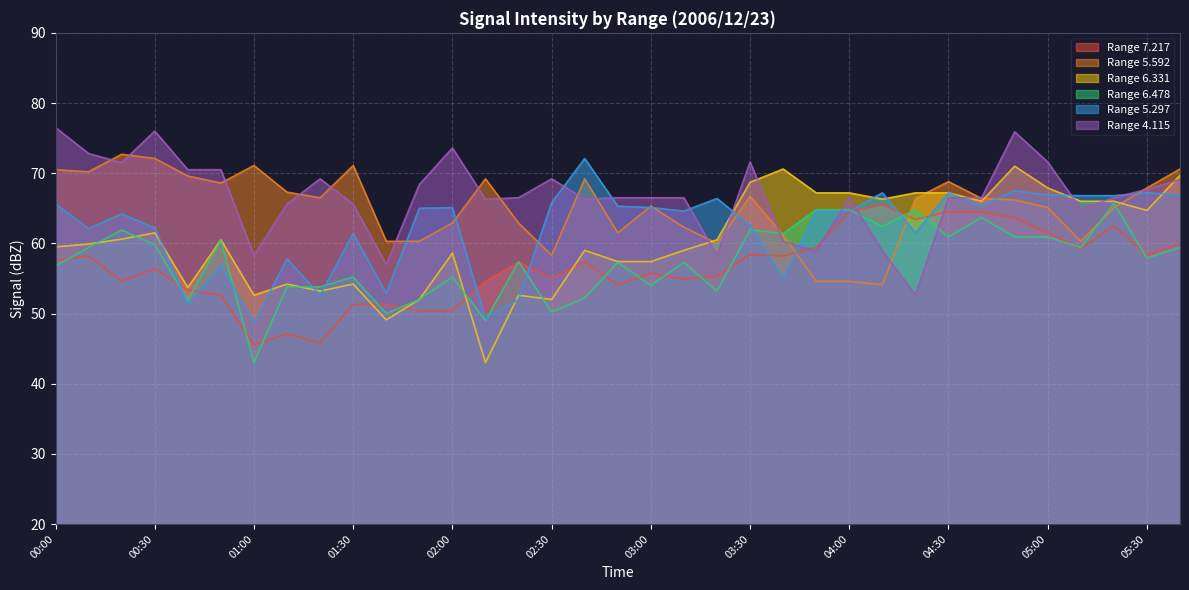

Reading right to left, list all the values displayed in this chart.

7.217: 05:40=59.9	05:30=58.3	05:20=62.5	05:10=59.2	05:00=61.5	04:50=63.6	04:40=64.5	04:30=64.5	04:20=63.4	04:10=65.5	04:00=64.5	03:50=59.4	03:40=58.2	03:30=58.4	03:20=55.3	03:10=54.9	03:00=55.7	02:50=54.1	02:40=57.3	02:30=55.1	02:20=57.3	02:10=54.6	02:00=50.4	01:50=50.4	01:40=51.3	01:30=51.3	01:20=45.8	01:10=47.1	01:00=45.5	00:50=52.6	00:40=53.3	00:30=56.4	00:20=54.6	00:10=58.2	00:00=57.6
5.592: 05:40=70.6	05:30=67.9	05:20=65.1	05:10=60.3	05:00=65.1	04:50=66.2	04:40=66.4	04:30=68.8	04:20=66.4	04:10=54.1	04:00=54.6	03:50=54.6	03:40=61.2	03:30=66.7	03:20=60.0	03:10=62.3	03:00=65.3	02:50=61.5	02:40=69.2	02:30=58.3	02:20=62.9	02:10=69.2	02:00=62.9	01:50=60.3	01:40=60.3	01:30=71.1	01:20=66.5	01:10=67.3	01:00=71.1	00:50=68.6	00:40=69.6	00:30=72.1	00:20=72.7	00:10=70.2	00:00=70.5
6.331: 05:40=69.7	05:30=64.7	05:20=66.0	05:10=66.0	05:00=67.9	04:50=71.0	04:40=66.0	04:30=67.2	04:20=67.2	04:10=66.3	04:00=67.2	03:50=67.2	03:40=70.6	03:30=68.7	03:20=60.5	03:10=59.0	03:00=57.4	02:50=57.4	02:40=59.0	02:30=52.0	02:20=52.6	02:10=43.0	02:00=58.6	01:50=52.0	01:40=49.1	01:30=54.2	01:20=53.2	01:10=54.2	01:00=52.6	00:50=60.5	00:40=53.7	00:30=61.5	00:20=60.6	00:10=59.9	00:00=59.5
6.478: 05:40=59.4	05:30=57.9	05:20=65.7	05:10=59.4	05:00=60.9	04:50=60.9	04:40=63.7	04:30=60.9	04:20=64.8	04:10=62.4	04:00=64.8	03:50=64.8	03:40=61.4	03:30=61.9	03:20=53.2	03:10=57.3	03:00=54.0	02:50=57.3	02:40=52.2	02:30=50.2	02:20=57.4	02:10=49.0	02:00=55.2	01:50=52.0	01:40=50.0	01:30=55.2	01:20=53.8	01:10=53.8	01:00=43.0	00:50=60.4	00:40=51.9	00:30=59.8	00:20=61.9	00:10=59.4	00:00=56.8
5.297: 05:40=66.9	05:30=67.2	05:20=66.8	05:10=66.8	05:00=66.9	04:50=67.5	04:40=65.3	04:30=67.2	04:20=61.5	04:10=67.2	04:00=64.6	03:50=64.6	03:40=54.9	03:30=62.6	03:20=66.4	03:10=64.6	03:00=65.1	02:50=65.3	02:40=72.1	02:30=65.8	02:20=52.0	02:10=49.3	02:00=65.1	01:50=65.0	01:40=52.9	01:30=61.4	01:20=52.6	01:10=57.8	01:00=48.7	00:50=56.8	00:40=51.3	00:30=62.2	00:20=64.2	00:10=62.1	00:00=65.6
4.115: 05:40=69.1	05:30=67.7	05:20=66.5	05:10=64.9	05:00=71.6	04:50=75.9	04:40=66.5	04:30=66.5	04:20=52.7	04:10=58.9	04:00=66.5	03:50=58.9	03:40=60.3	03:30=71.6	03:20=58.3	03:10=66.5	03:00=66.5	02:50=66.5	02:40=66.3	02:30=69.2	02:20=66.5	02:10=66.3	02:00=73.6	01:50=68.4	01:40=57.0	01:30=65.6	01:20=69.2	01:10=65.6	01:00=58.3	00:50=70.5	00:40=70.5	00:30=76.0	00:20=71.5	00:10=72.8	00:00=76.5